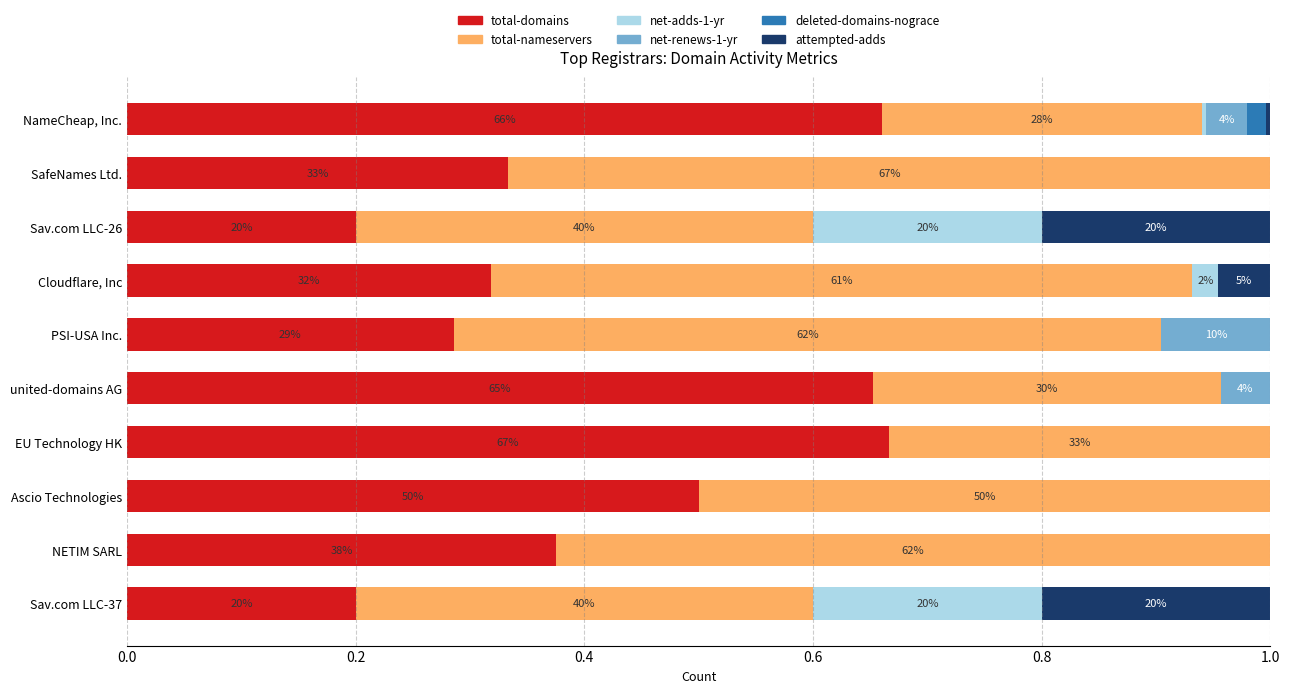

The total-domains series shows 1.1 at united-domains AG. True or false?

False